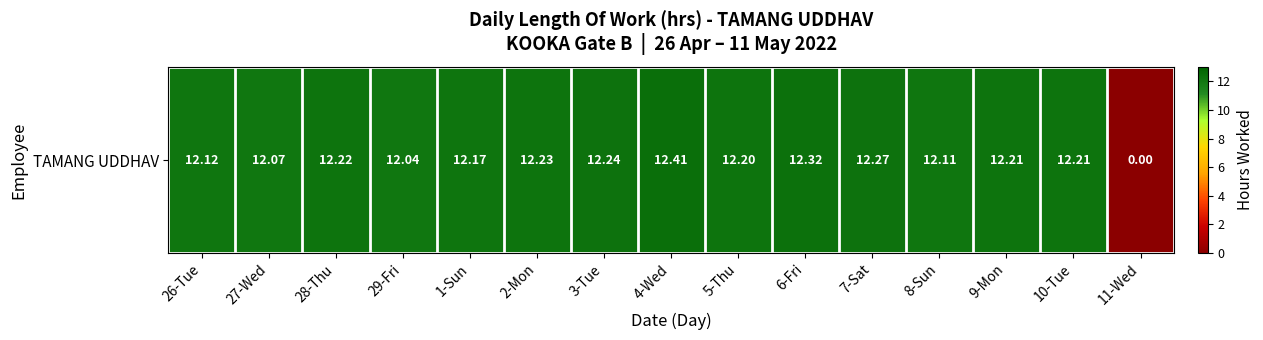

At which label is the value closest to 6?

11-Wed